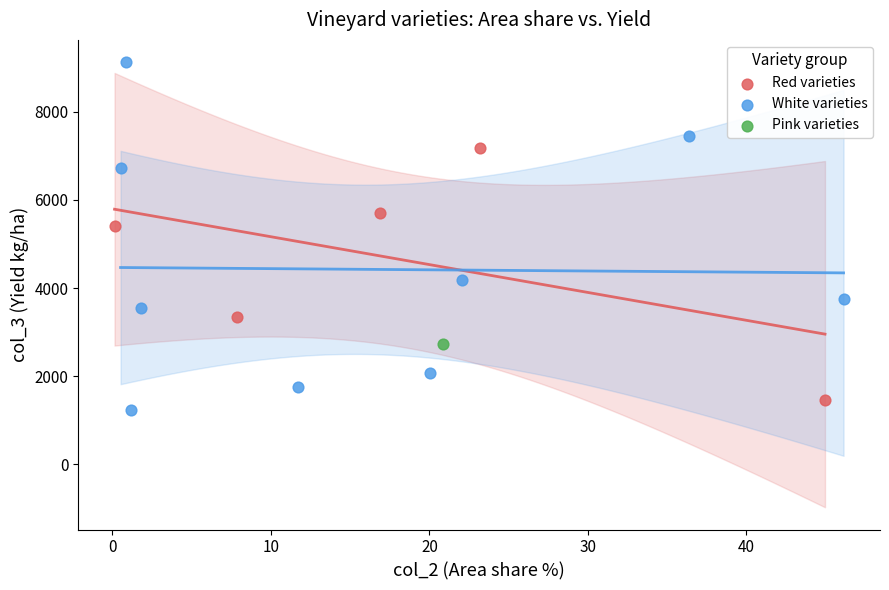

What are all the series names shown in the legend?

Red varieties, White varieties, Pink varieties